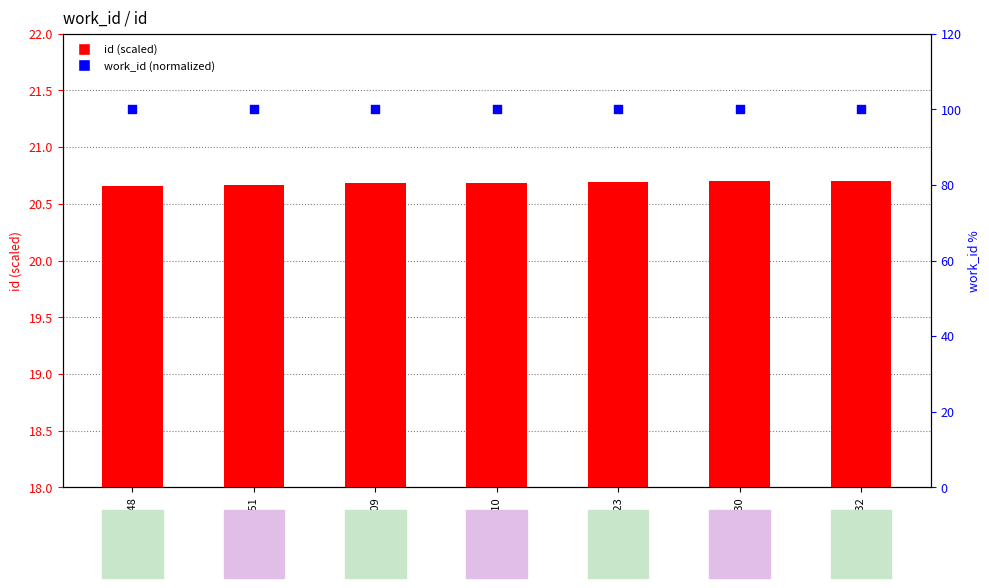

Which series has the largest total across all categories?

work_id (normalized %)